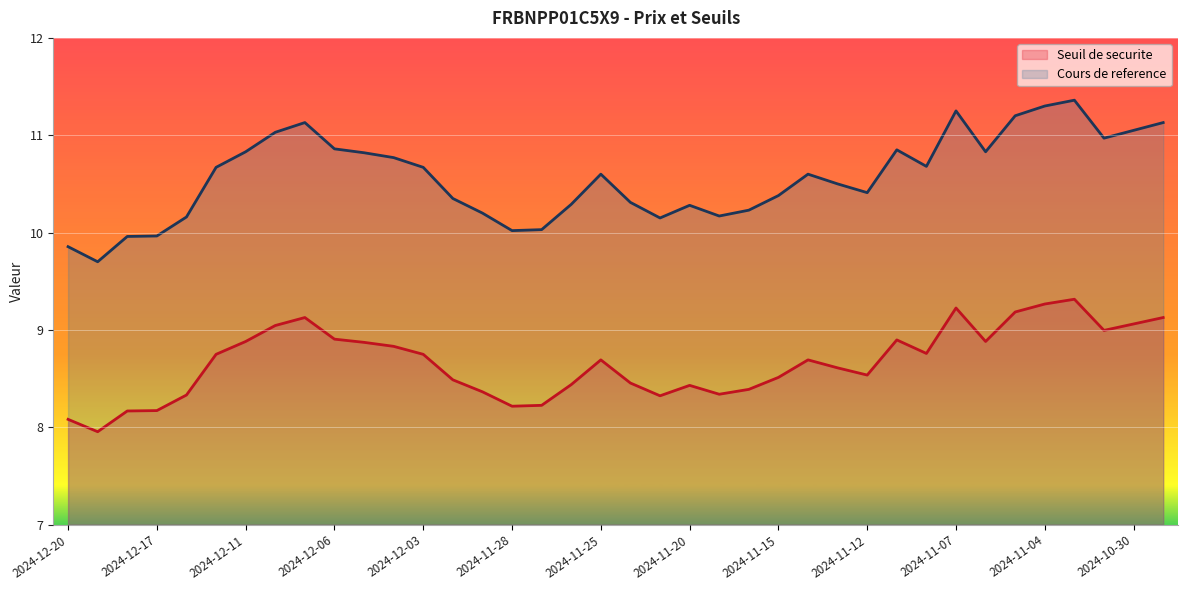

What is the total value across all series at 2024-11-13?

19.1